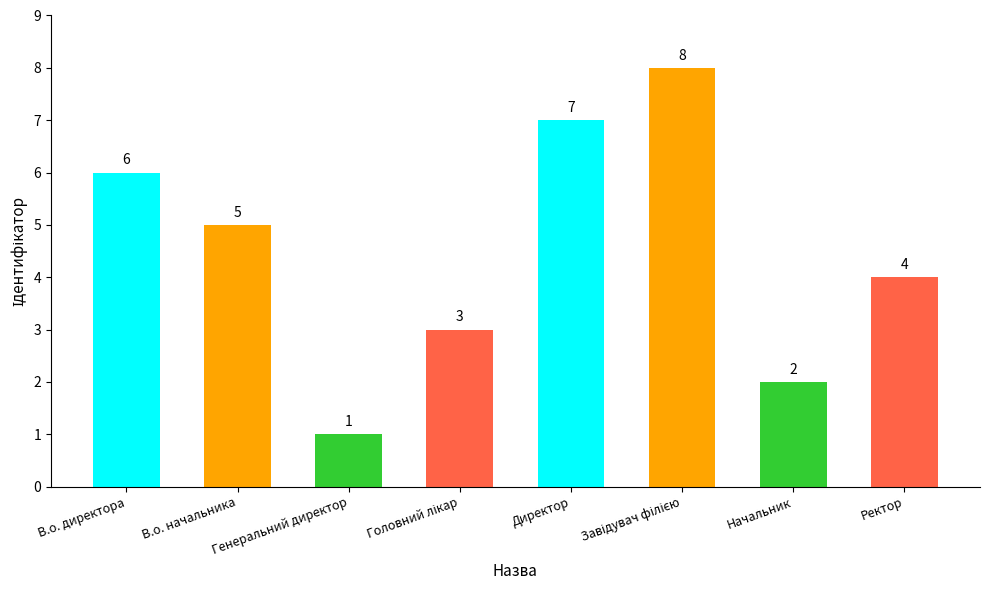

How many data points are less than 5?

4